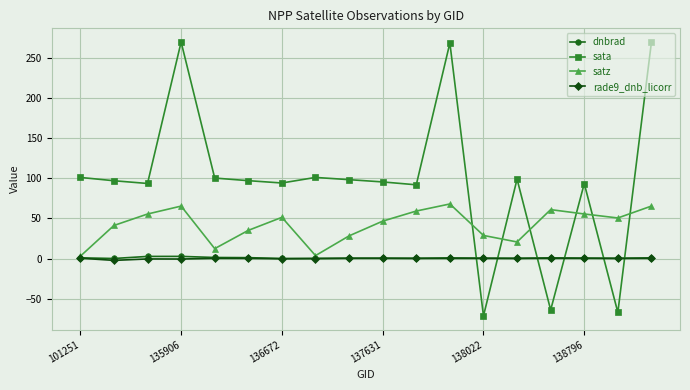

Which series has the largest range (max minus min)?

sata